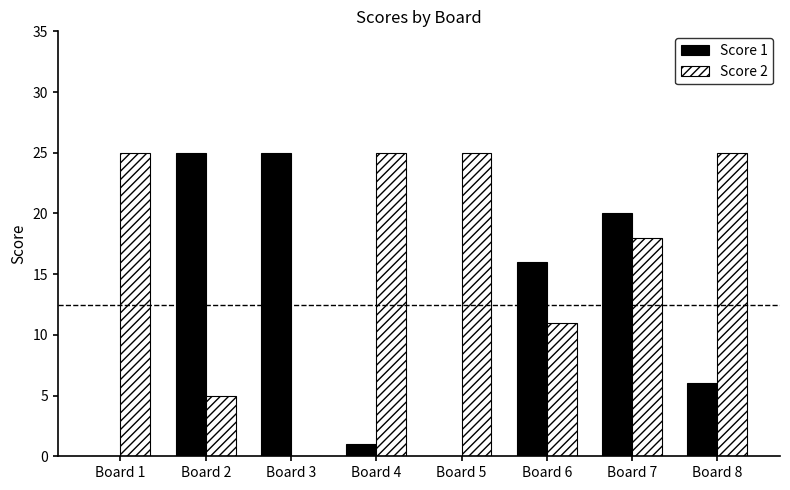

Which series has the largest total across all categories?

Score 2